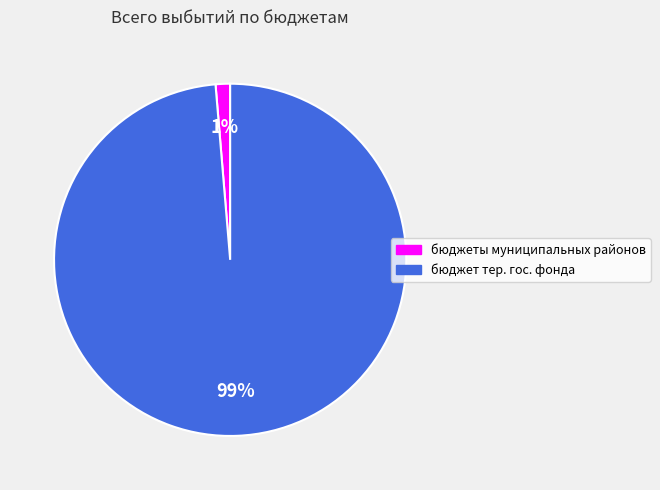

How many slices are in this pie chart?

2